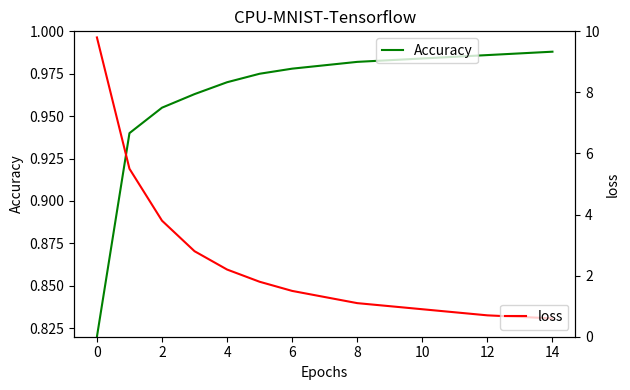

How many values in the loss series exceed 1?

9